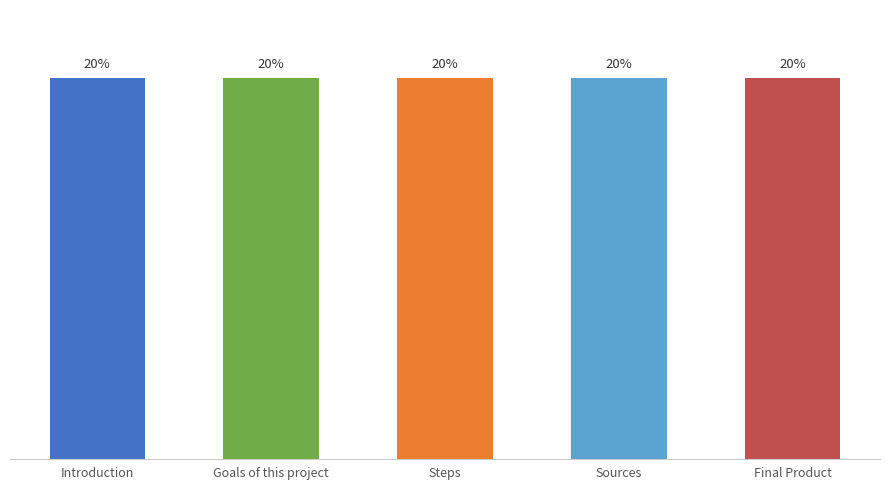

What is the label of the 4th bar from the right?

Goals of this project